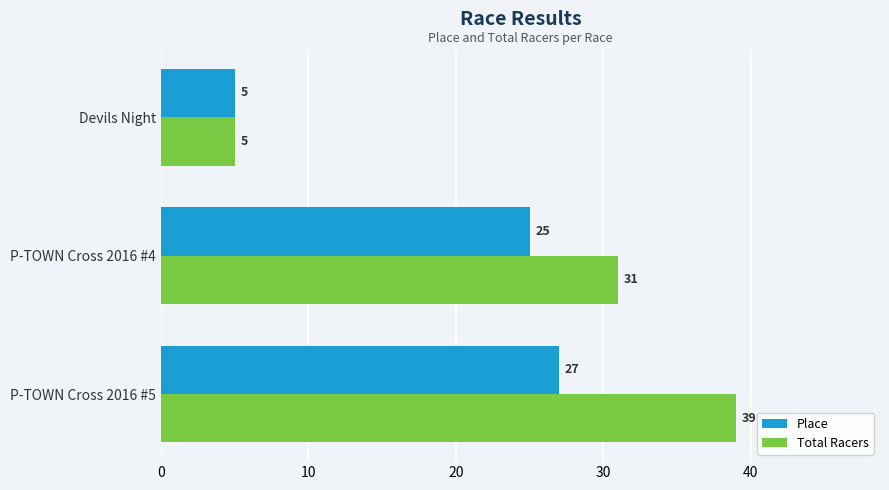

Is it true that Place equals 27 at P-TOWN Cross 2016 #5?

True